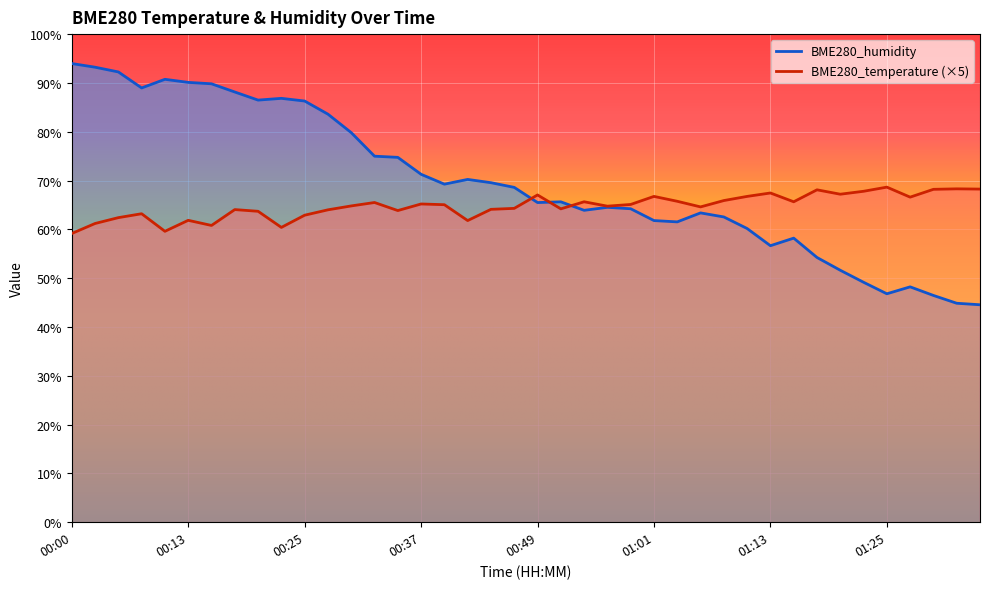

At which category does BME280_temperature reach its first local peak?

00:08